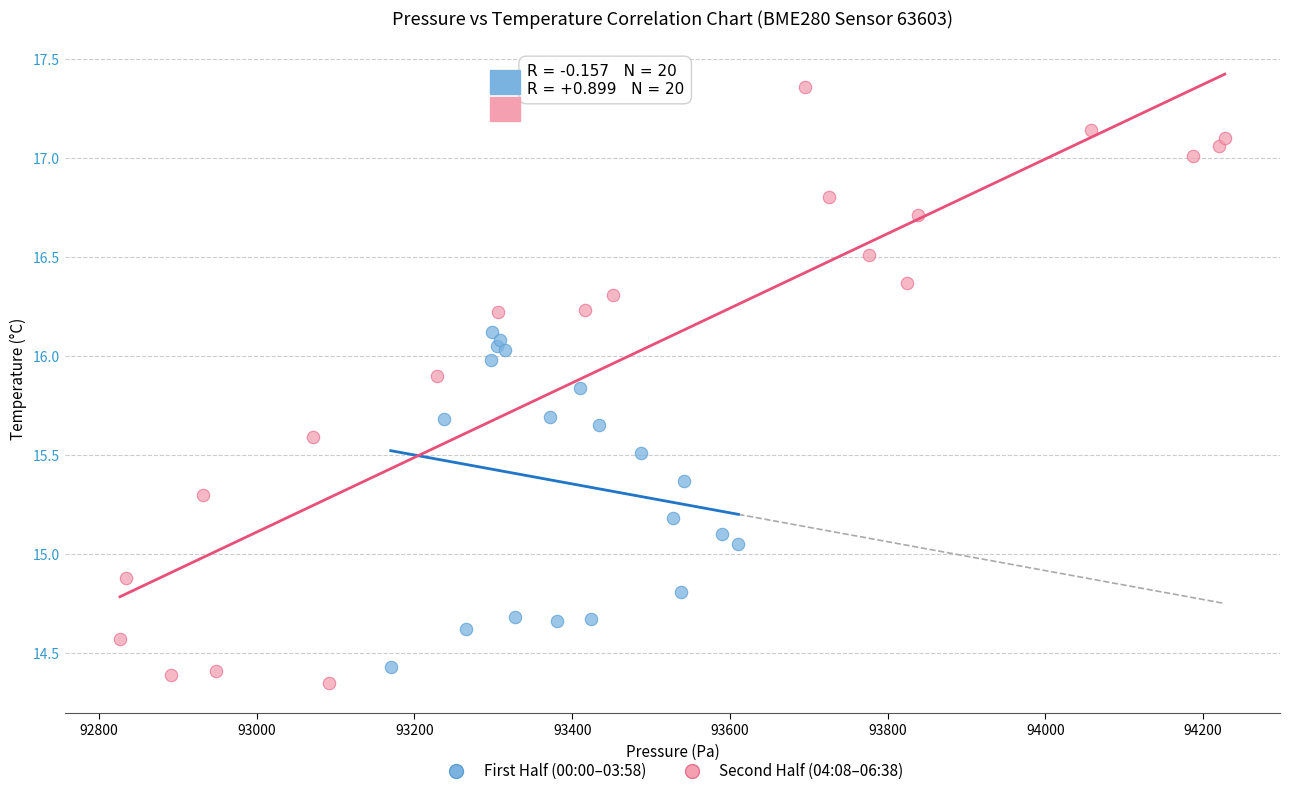

Which series has the widest spread of Y values?

Second Half (04:08–06:38)